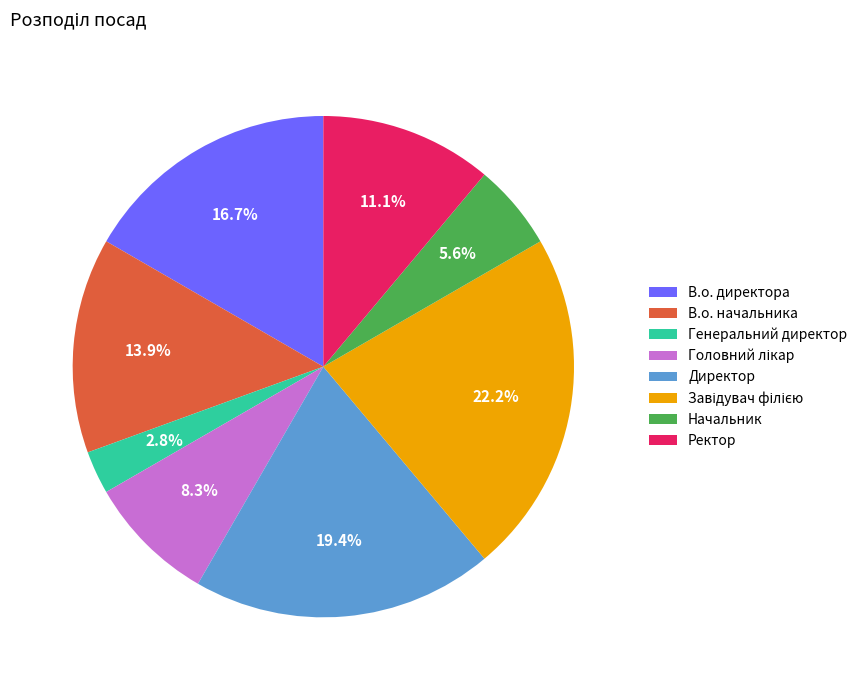

True or false: Директор accounts for 25% of the total.

False